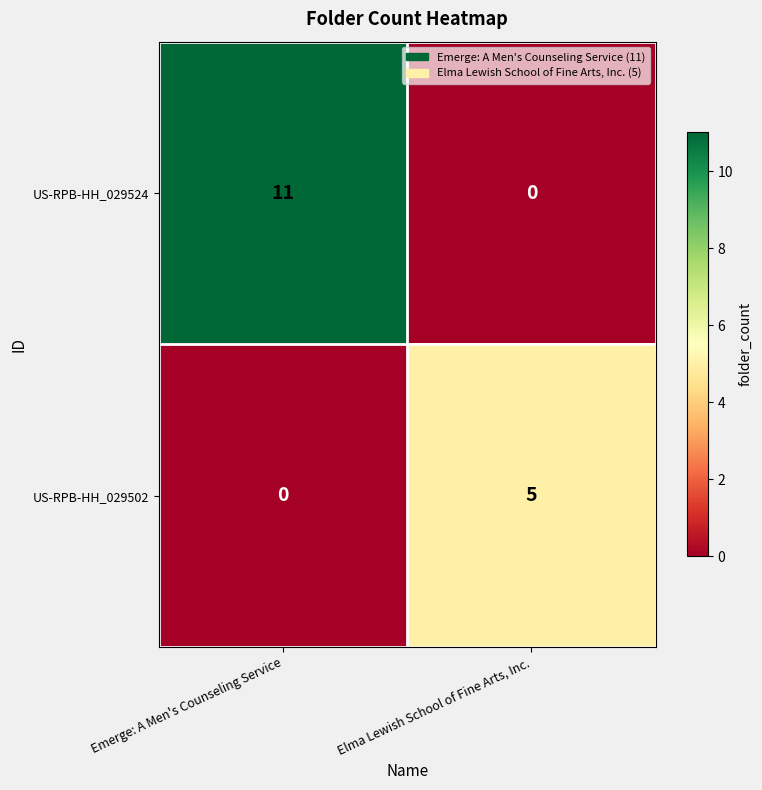

The value of US-RPB-HH_029502 at Emerge: A Men's Counseling Service is 2. True or false?

False